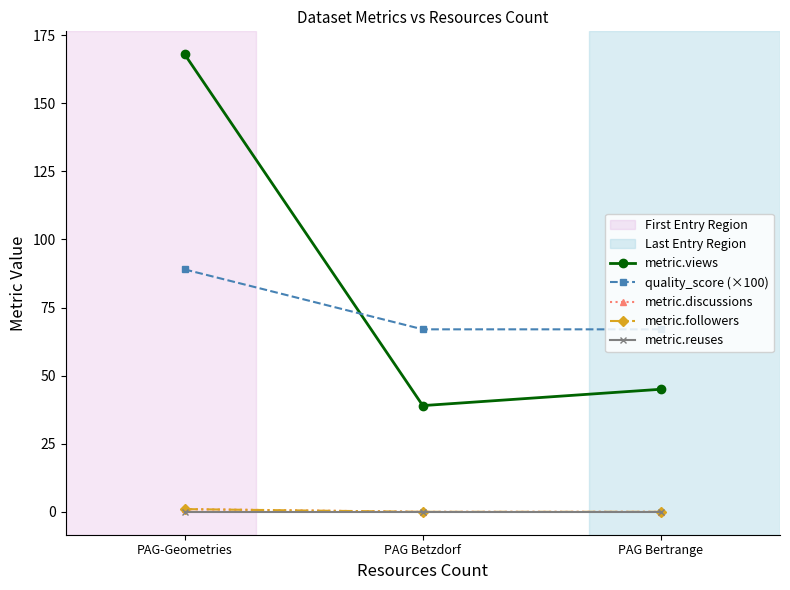

At how many categories does at least one series exceed 113?

1